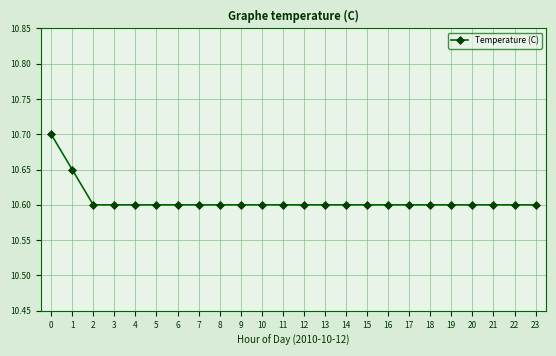

What is the minimum value shown in the chart?

10.6